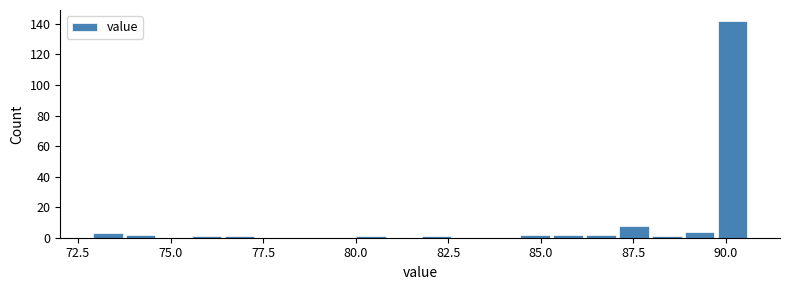

Read against the x-axis, roughly where is the centre of the tallest bar?

90.0